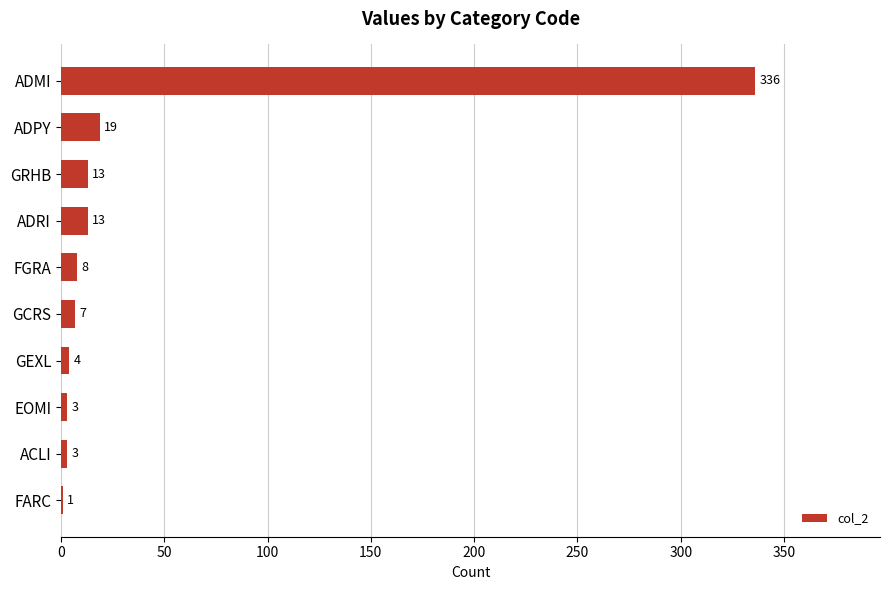

What is the maximum value shown in the chart?

336